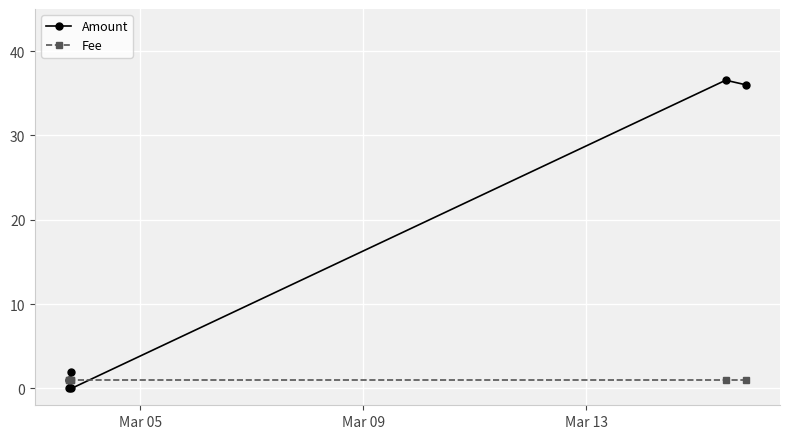

What is the value of the Fee point at the 5th from the left?

1.0